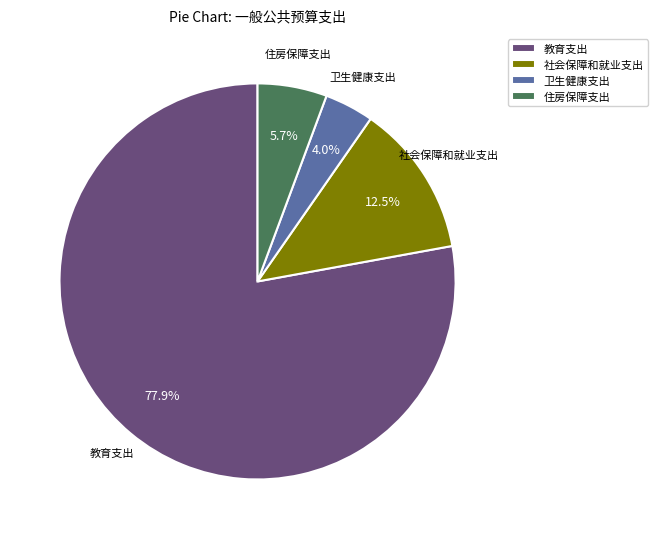

Approximately how many times larger is the value at 社会保障和就业支出 compared to 住房保障支出?

2.2